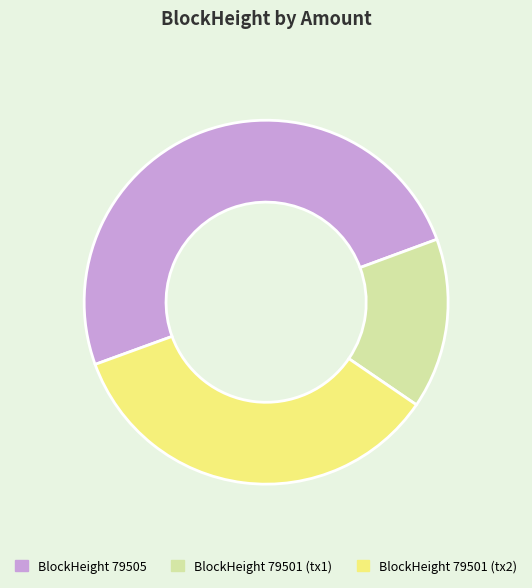

Is it true that BlockHeight 79501 (tx2) is 35% of the pie?

True